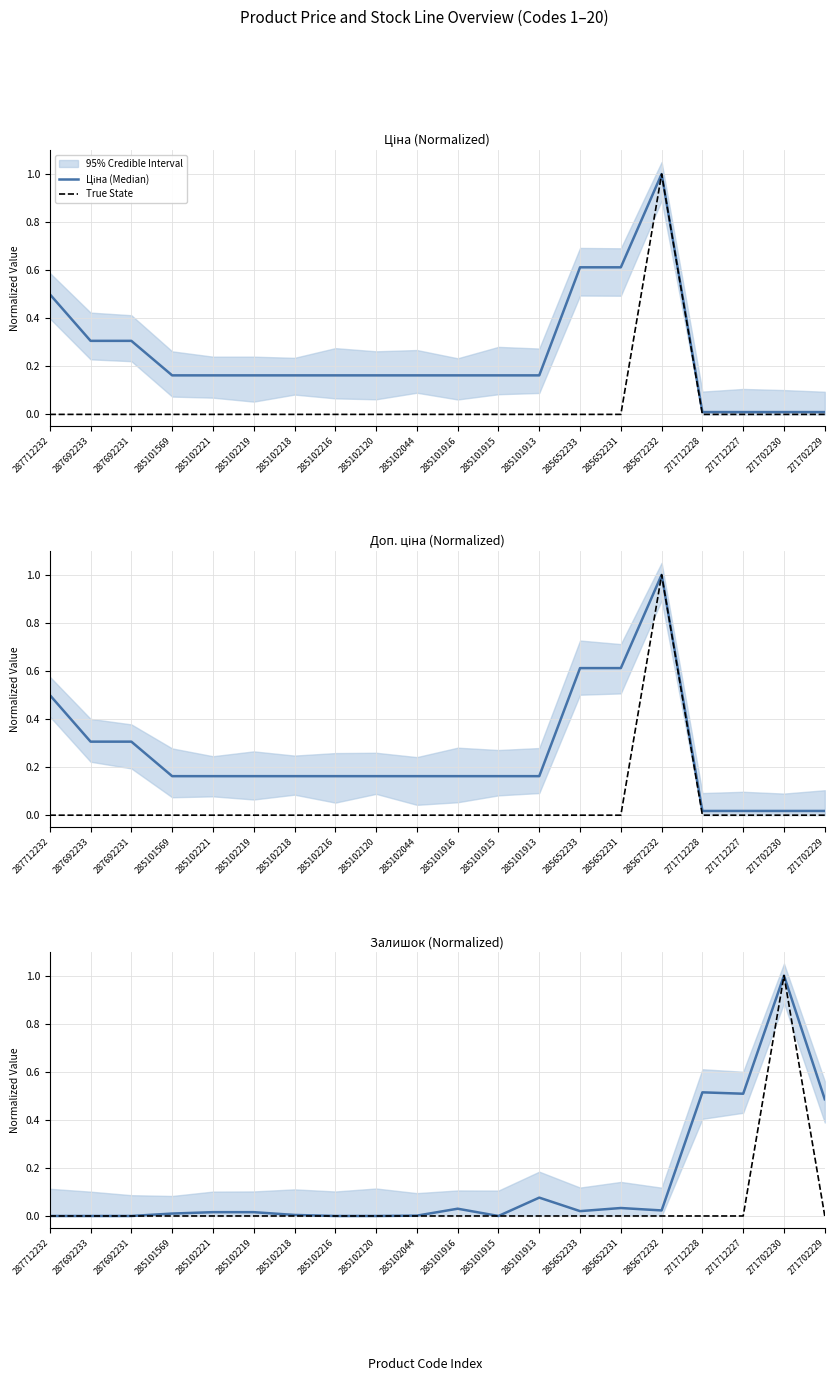

What is the label of the 4th point from the left?

285101569